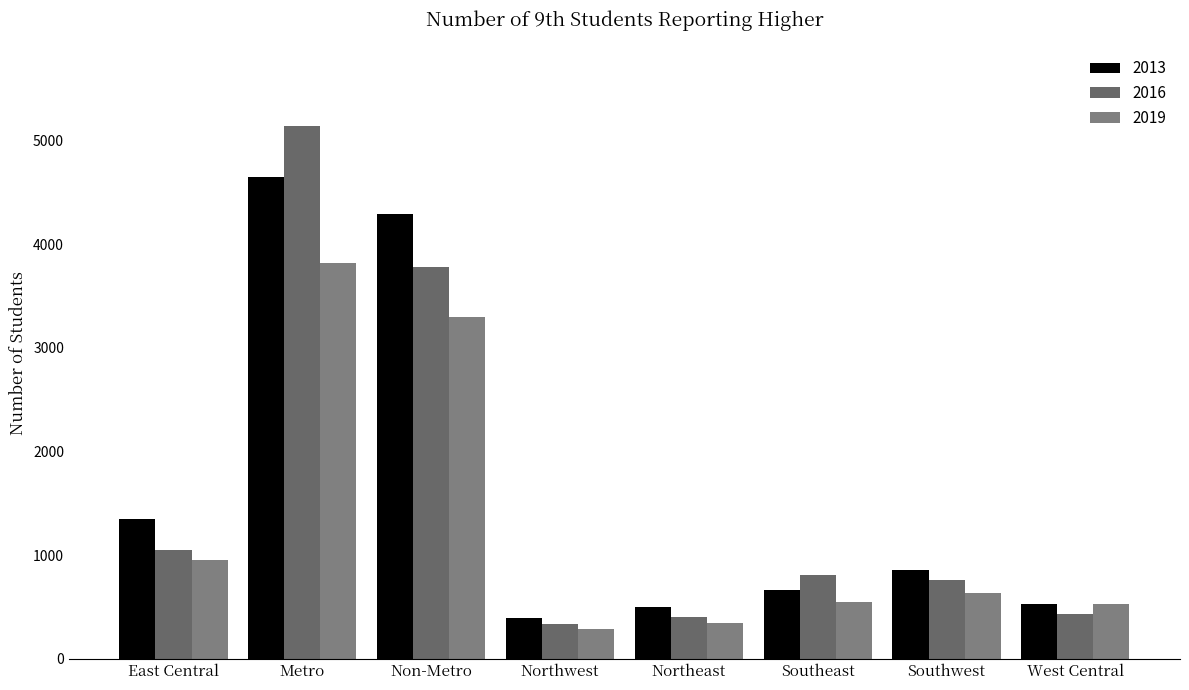

At which label does 2016 first exceed 808?

East Central